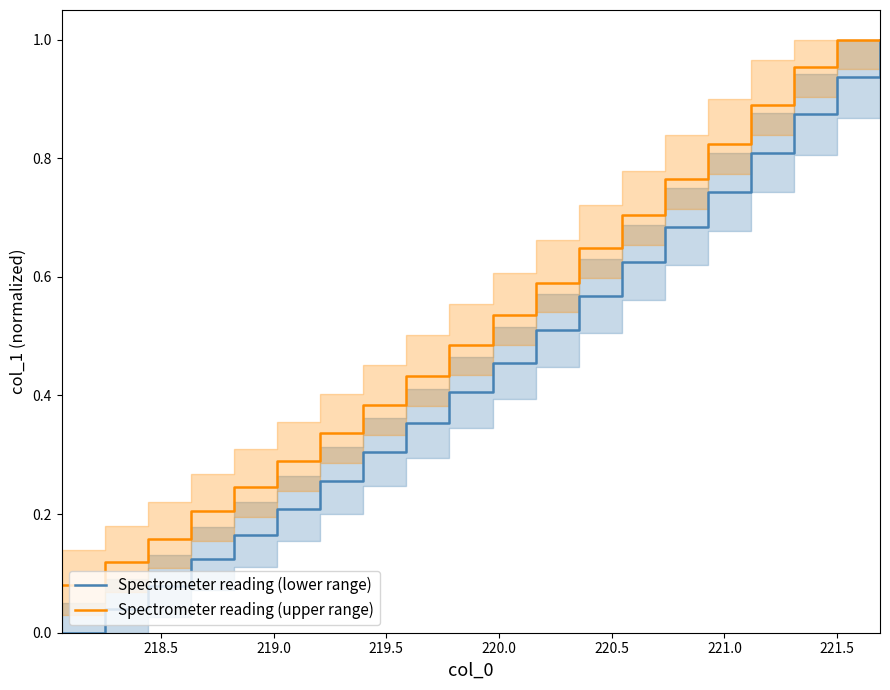

True or false: Spectrometer reading (lower range) and Spectrometer reading (upper range) intersect in this chart.

False